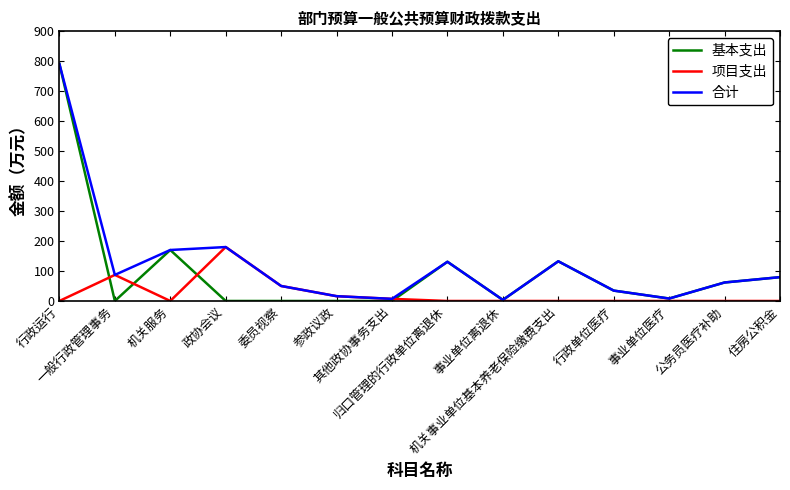

Which series has the largest range (max minus min)?

基本支出